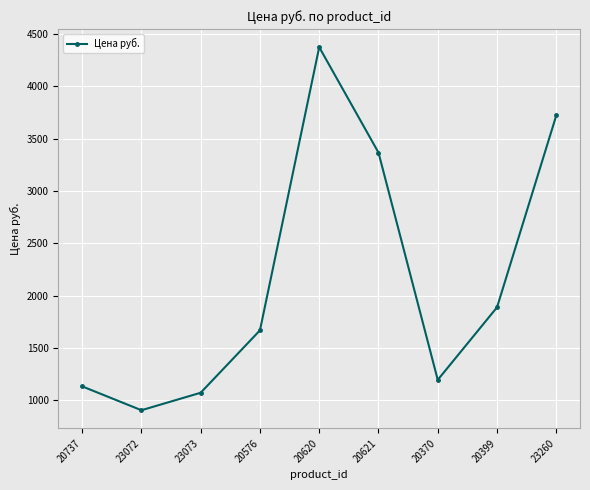

What is the sum of the values at 20737 and 23260?

4858